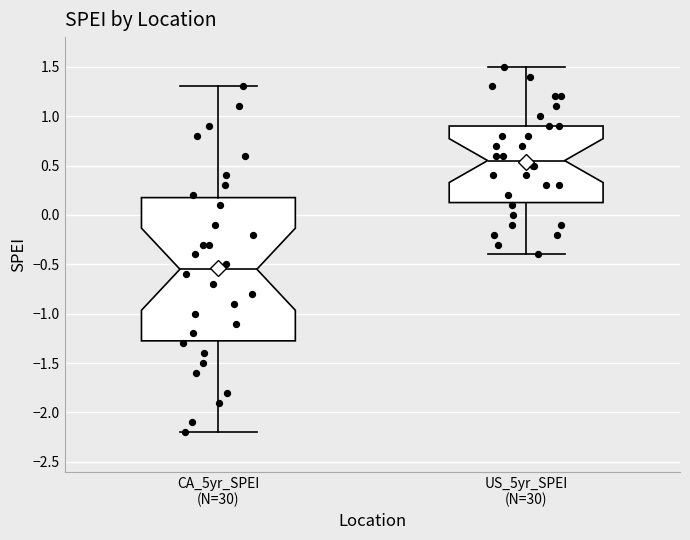

Which box's median line is the highest?

US_5yr_SPEI (N=30)